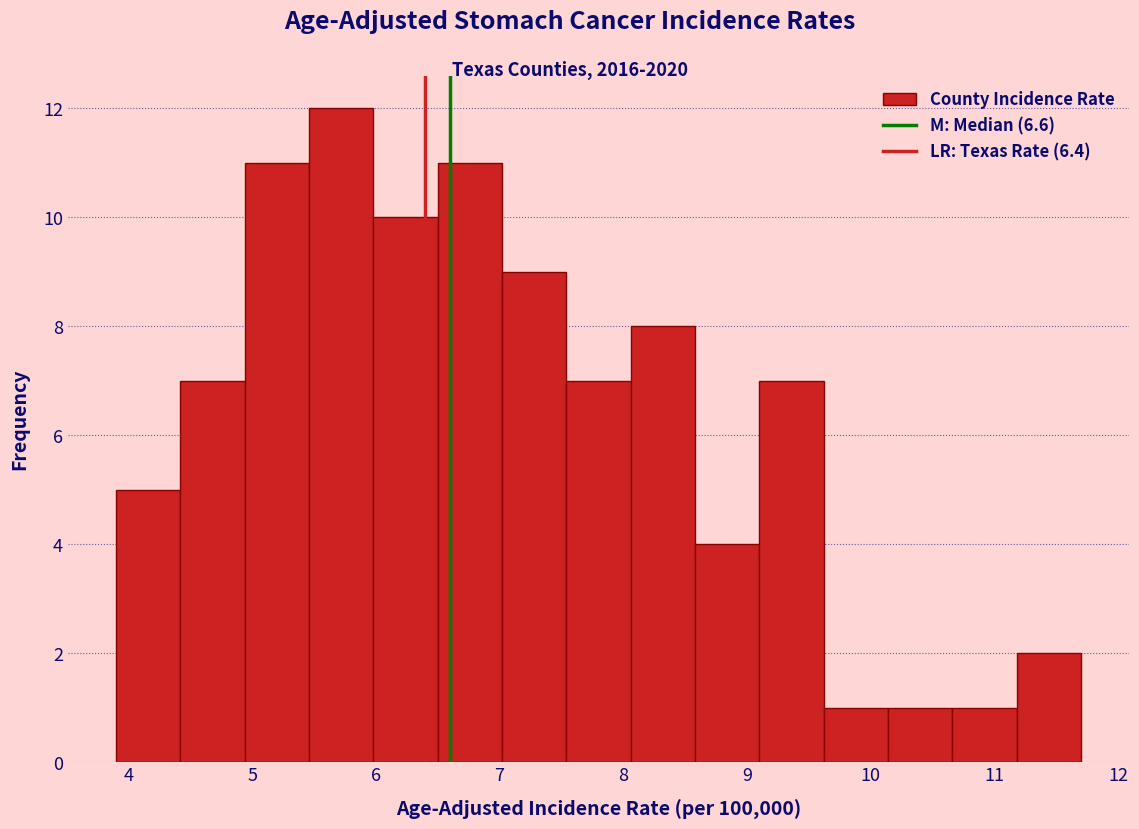

Reading left to right, transcribe this chart: for each bar, give the range it covers on the x-axis and its height. Neither the bar edges nor the heights are printed on the chart, so give them approximately, as read against the axes.

3.90 to 4.42: 5
4.42 to 4.94: 7
4.94 to 5.46: 11
5.46 to 5.98: 12
5.98 to 6.50: 10
6.50 to 7.02: 11
7.02 to 7.54: 9
7.54 to 8.06: 7
8.06 to 8.58: 8
8.58 to 9.10: 4
9.10 to 9.62: 7
9.62 to 10.14: 1
10.14 to 10.66: 1
10.66 to 11.18: 1
11.18 to 11.70: 2